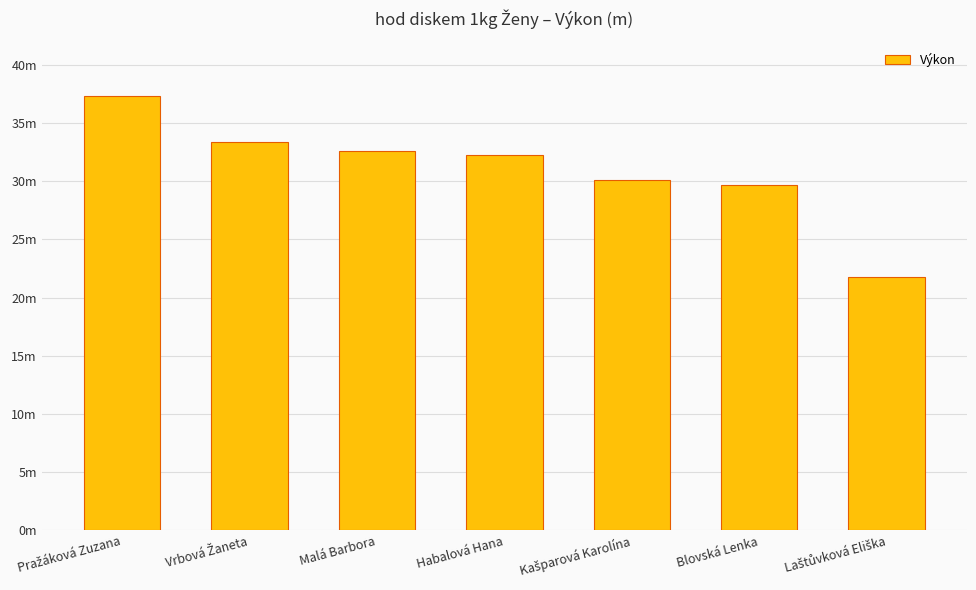

Rank the categories by value from highest to lowest.

Pražáková Zuzana, Vrbová Žaneta, Malá Barbora, Habalová Hana, Kašparová Karolína, Blovská Lenka, Laštůvková Eliška